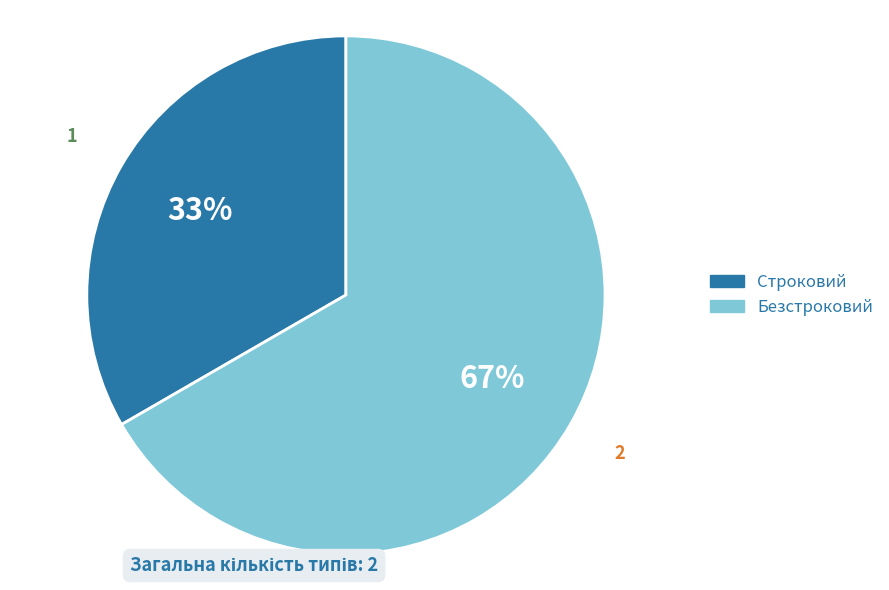

What is the ratio of the value at Безстроковий to the value at Строковий?

2.0